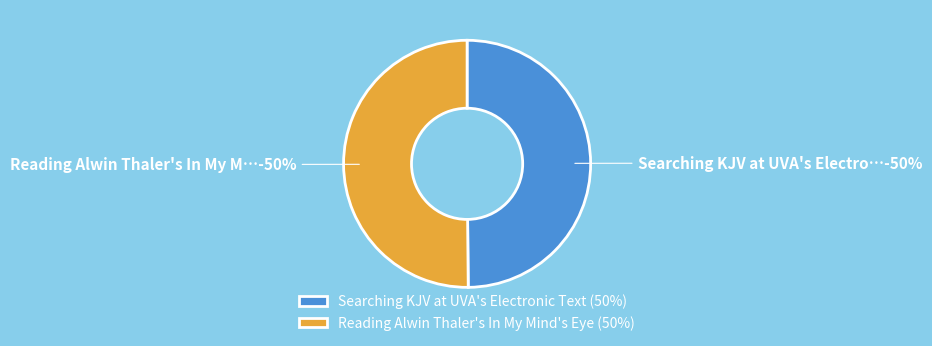

Which slice is the largest?

Reading Alwin Thaler's In My Mind's Eye